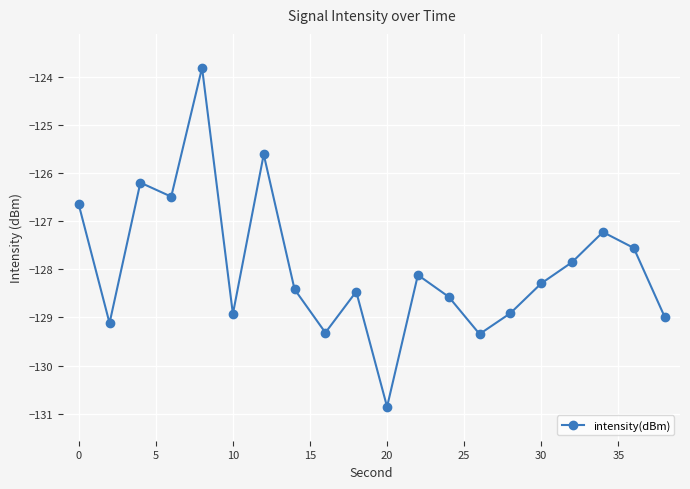

What is the difference between the second highest and second lowest values?

3.7